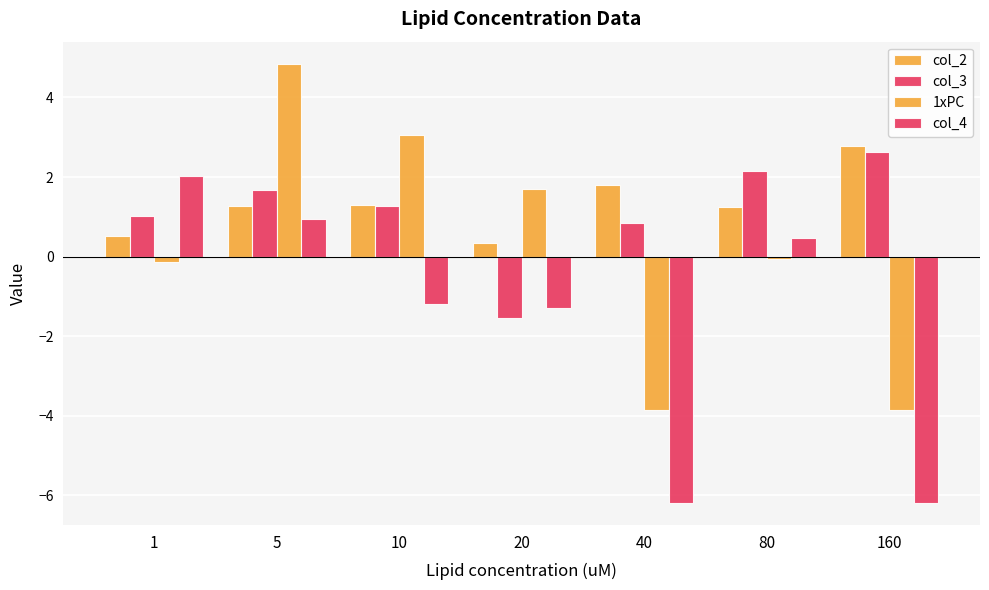

Which series has the largest range (max minus min)?

1xPC